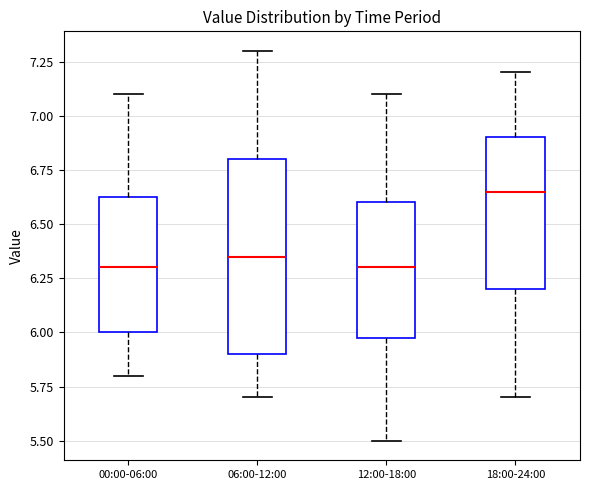

Reading left to right, read every box against the y-axis: the position of its median line, the range the box covers, and the ends of its whiskers. The values are not printed on the chart, so give them approximately, as read against the axis.

00:00-06:00: median 6.30, box 6.00 to 6.65, whiskers 5.80 to 7.10
06:00-12:00: median 6.35, box 5.90 to 6.80, whiskers 5.70 to 7.30
12:00-18:00: median 6.30, box 6.00 to 6.60, whiskers 5.50 to 7.10
18:00-24:00: median 6.65, box 6.20 to 6.90, whiskers 5.70 to 7.20